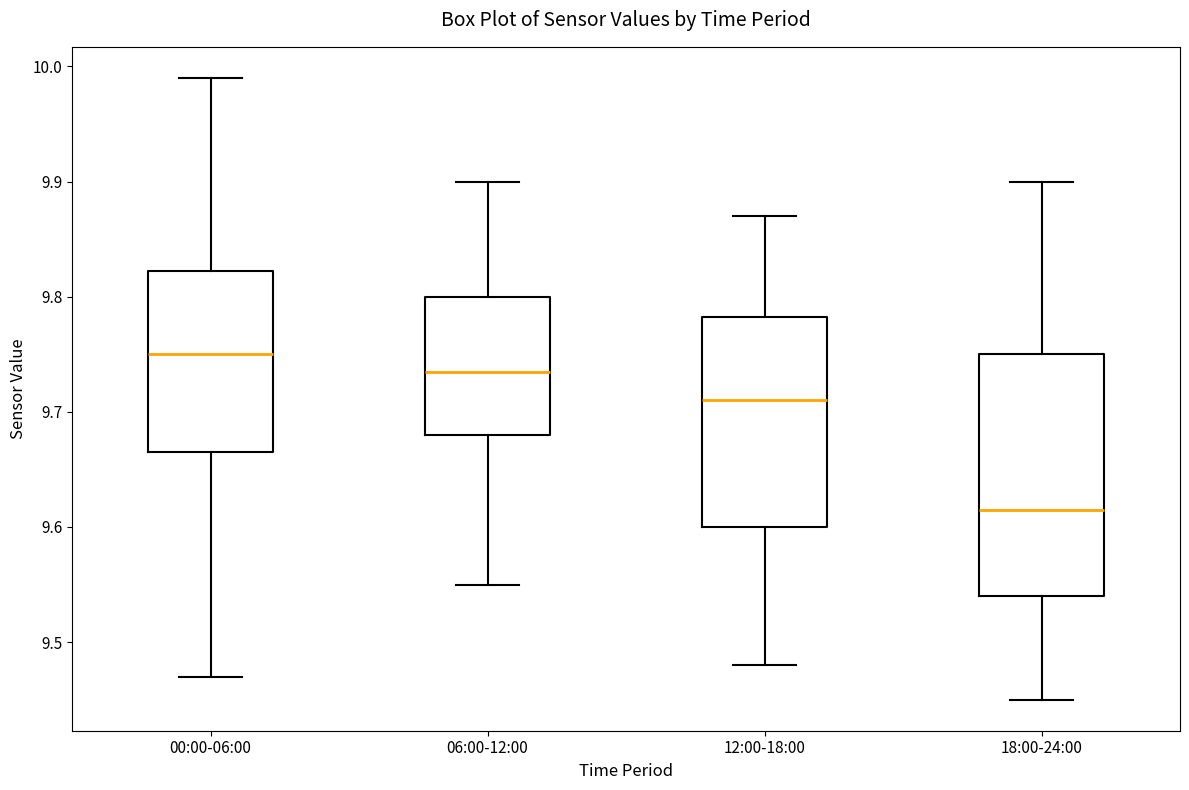

Where does the median line of the box for 06:00-12:00 sit on the y-axis? The values are not printed on the chart, so give them approximately, as read against the axis.

9.74